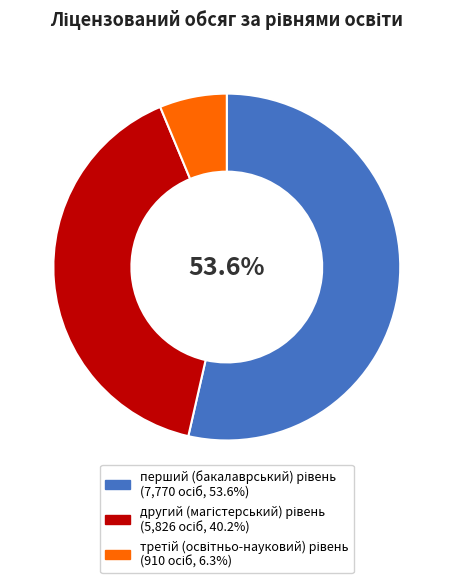

Does any single category account for the majority?

Yes